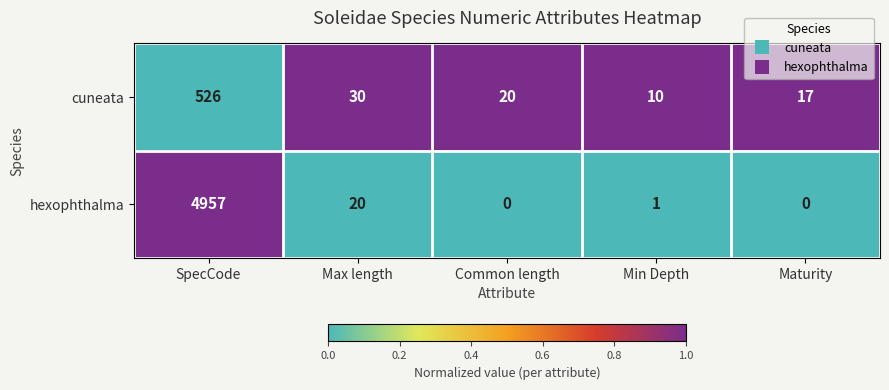

True or false: cuneata has a value of 10 at Maturity.

False